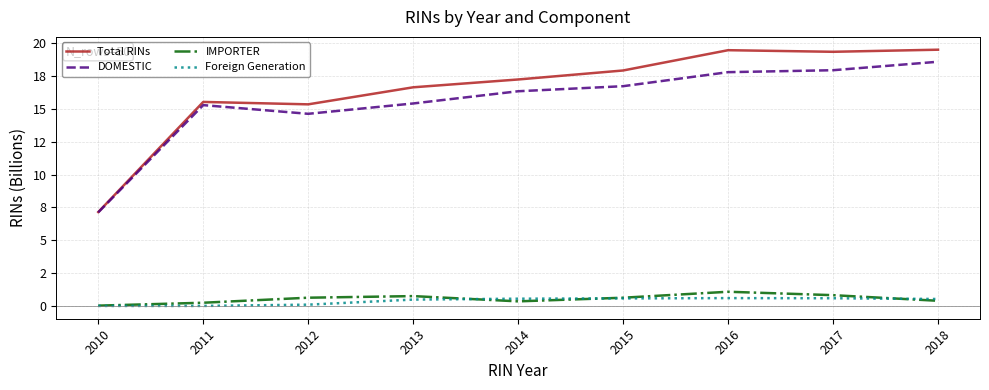

What is the sum of the IMPORTER values at 2018 and 2016?

1.5